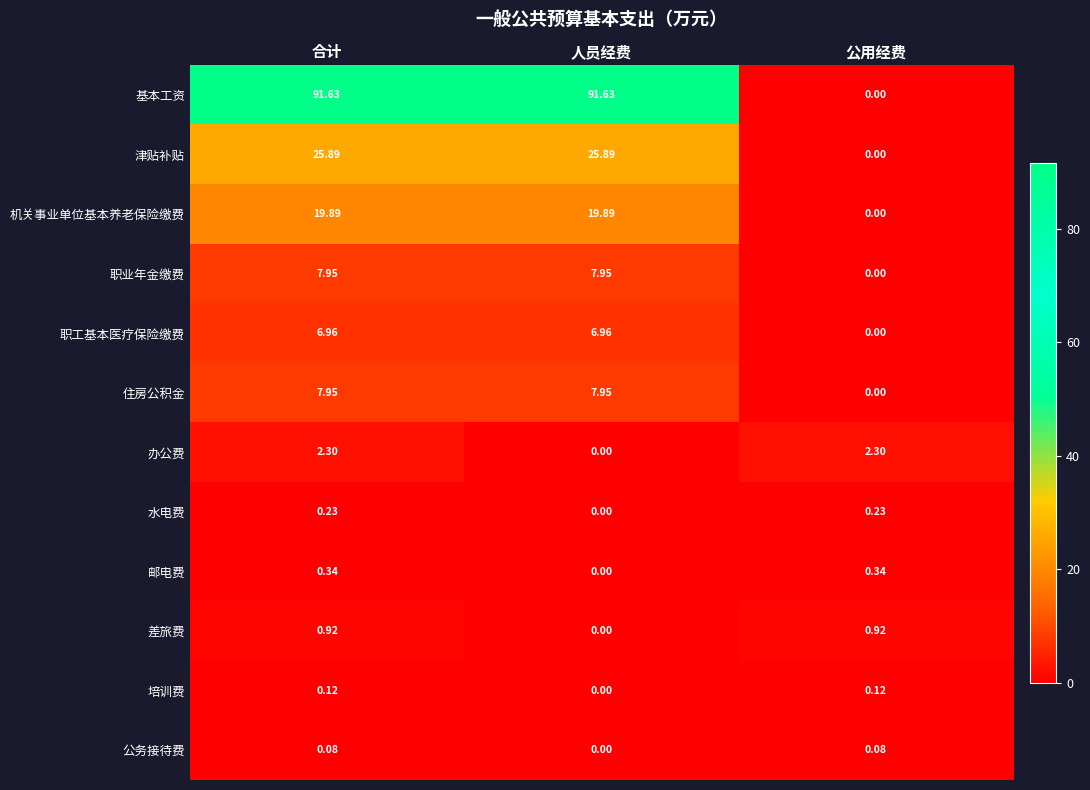

Where is 职工基本医疗保险缴费 nearest to the value 3?

公用经费